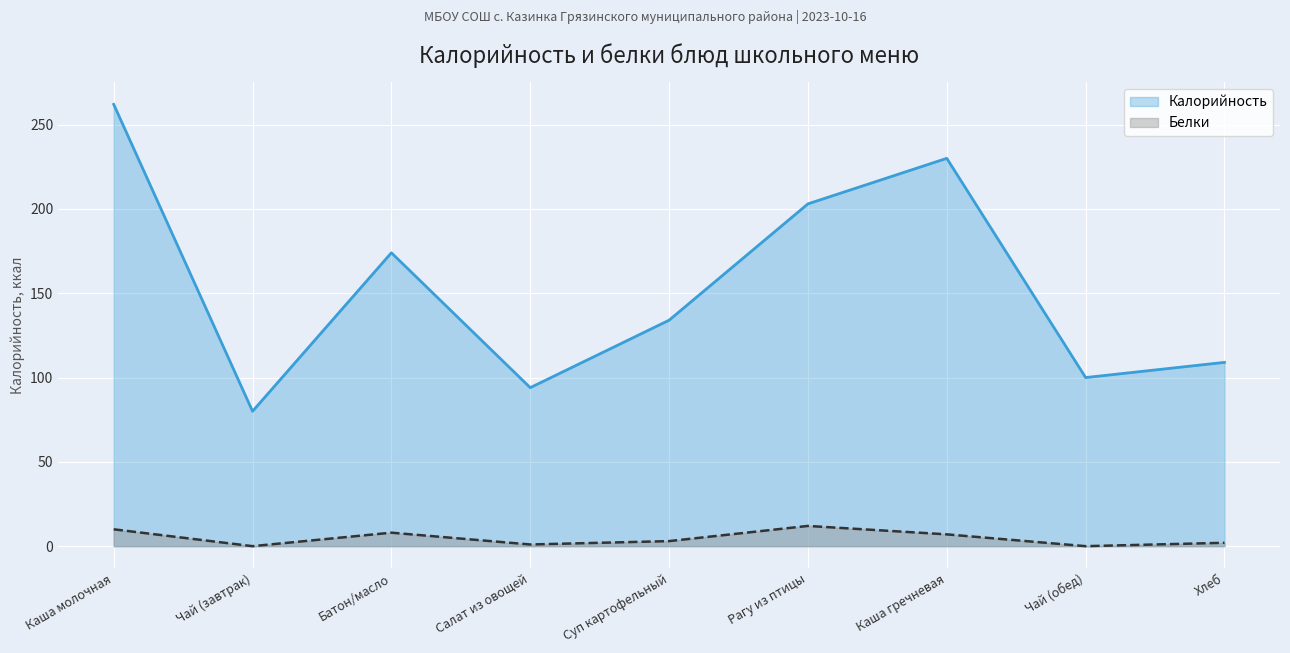

Rank the series by their maximum value, from lowest to highest.

Белки, Калорийность